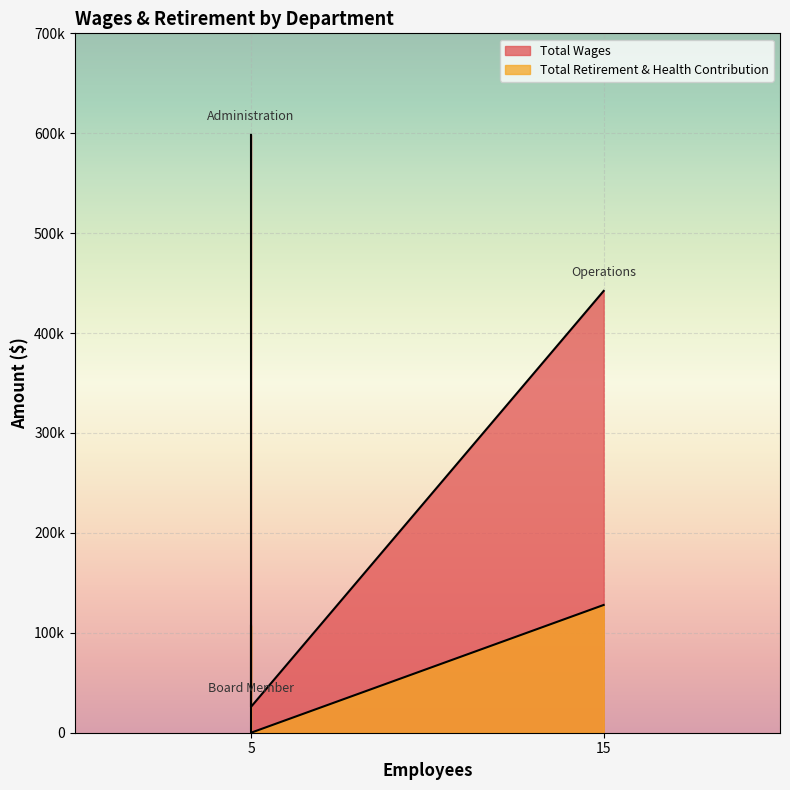

Between Administration and Operations, which series saw the biggest shift?

Total Wages